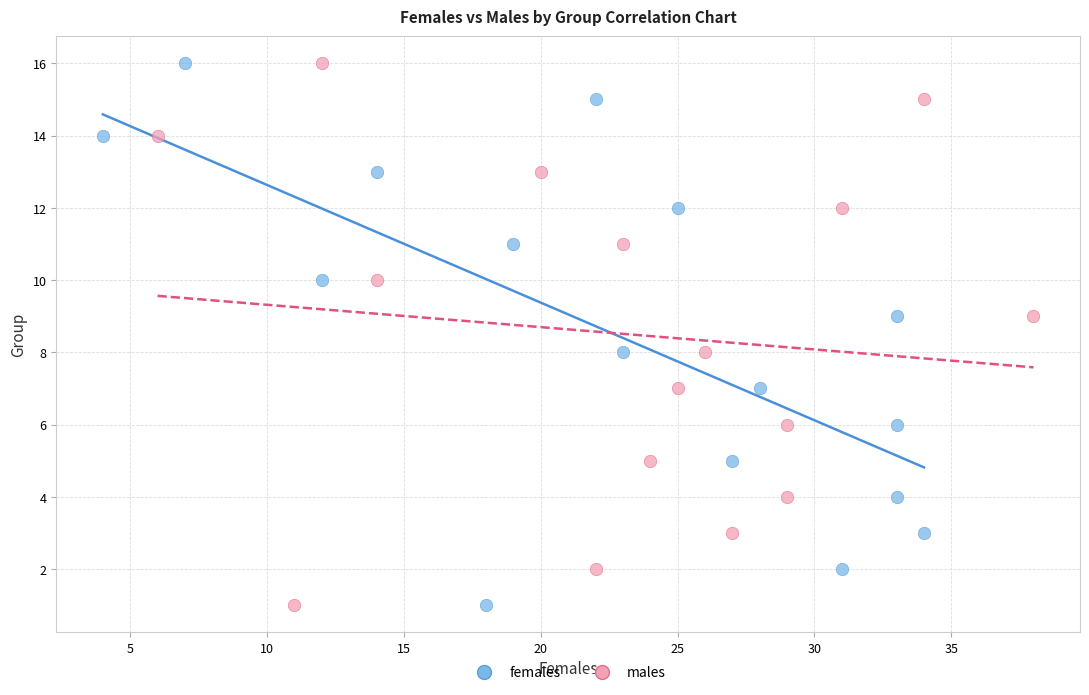

What are all the series names shown in the legend?

females, males